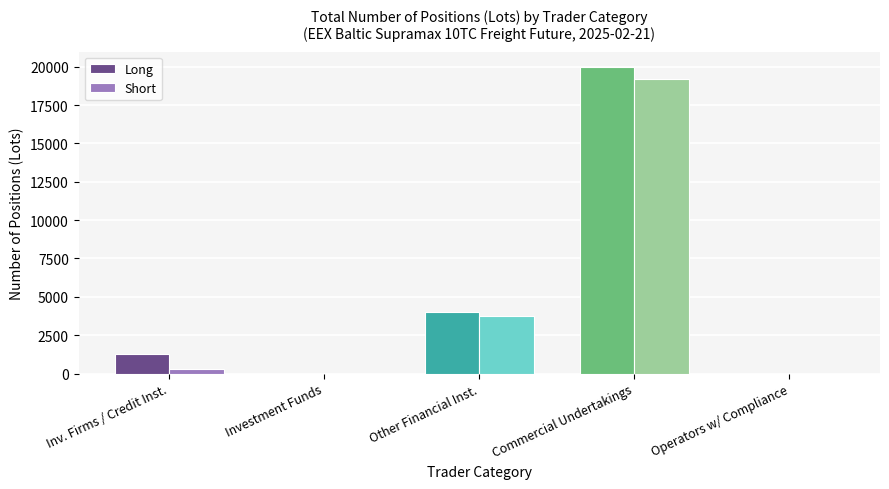

The value of Long at Inv. Firms / Credit Inst. is 2113.1. True or false?

False